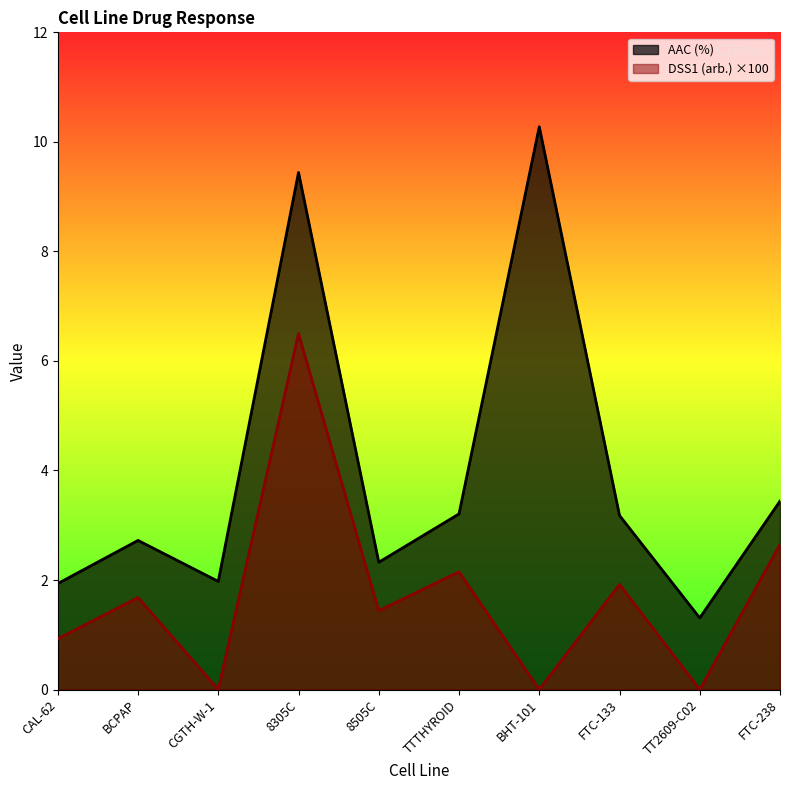

Rank the categories by AAC (%) value from lowest to highest.

TT2609-C02, CAL-62, CGTH-W-1, 8505C, BCPAP, FTC-133, TTTHYROID, FTC-238, 8305C, BHT-101